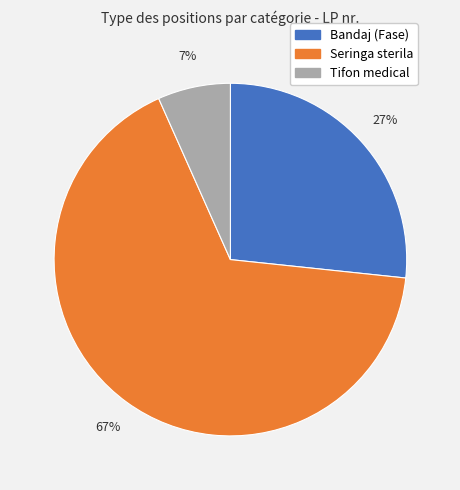

What is the majority slice?

Seringa sterila